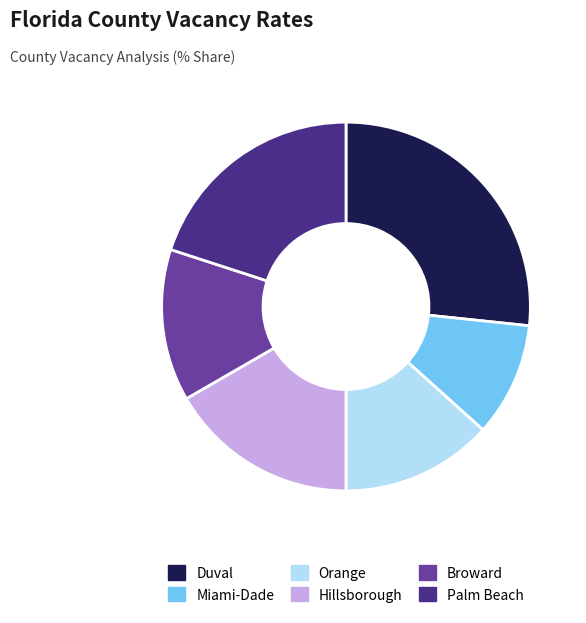

How many slices are in this pie chart?

6